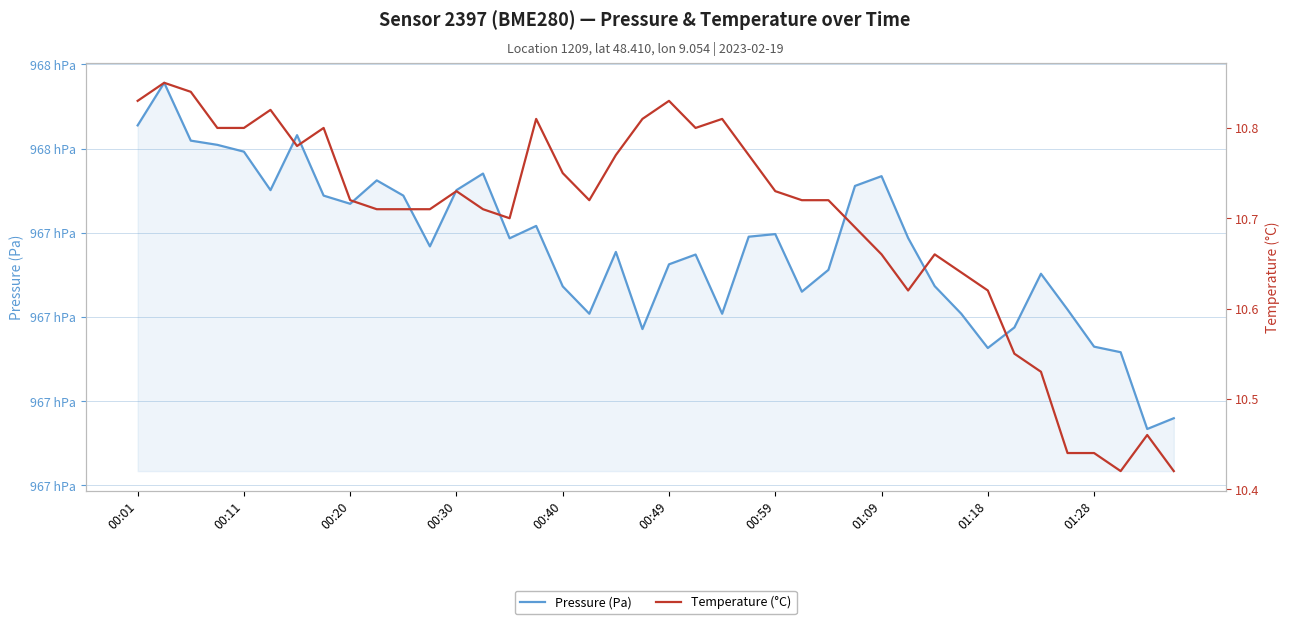

What is the highest value of the Pressure (Pa) series?

96757.8